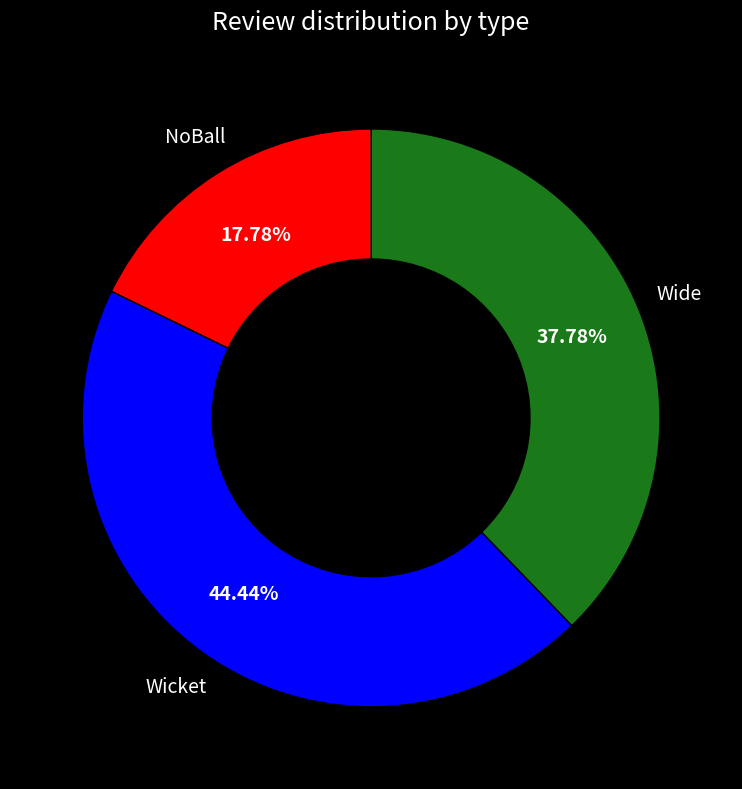

Do NoBall and Wide together represent more than half of the pie?

Yes